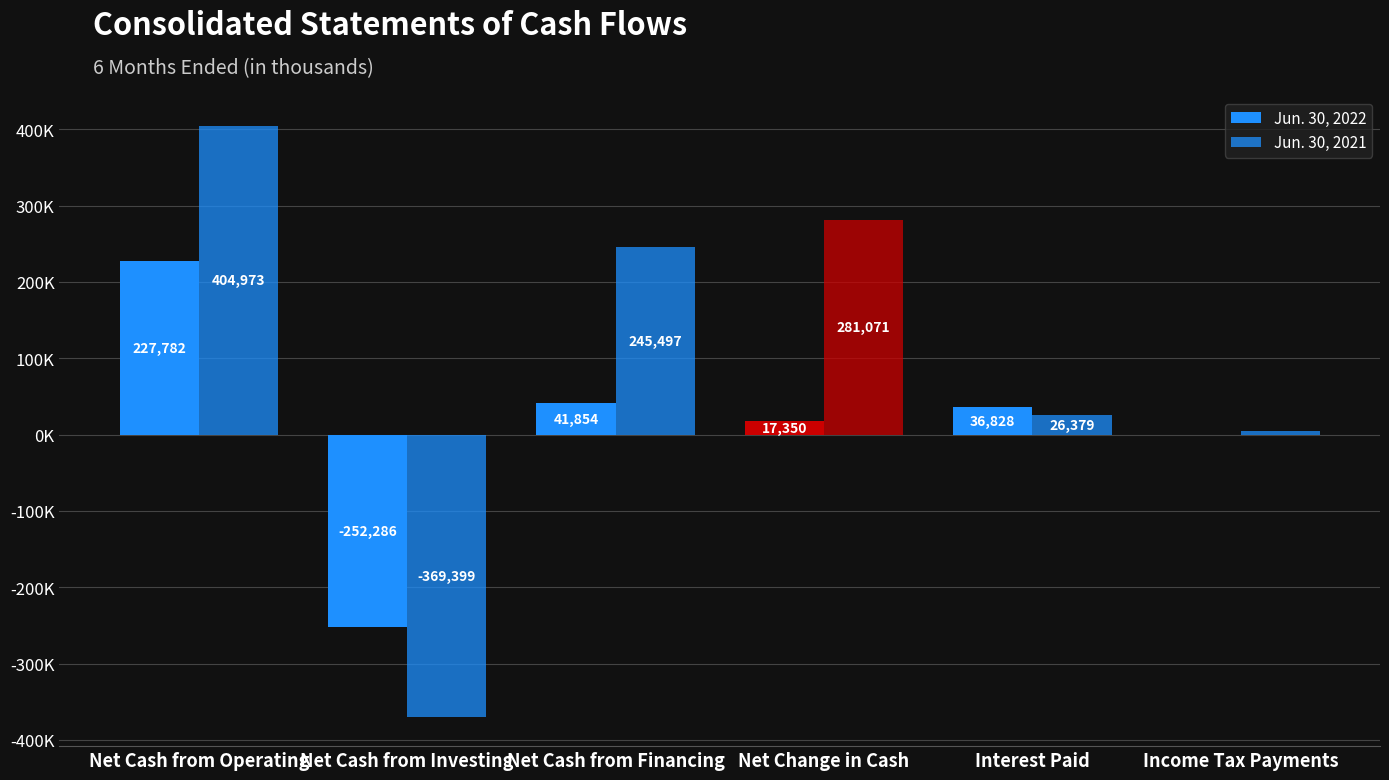

At which category does the chart reach its peak across all series?

Net Cash from Operating